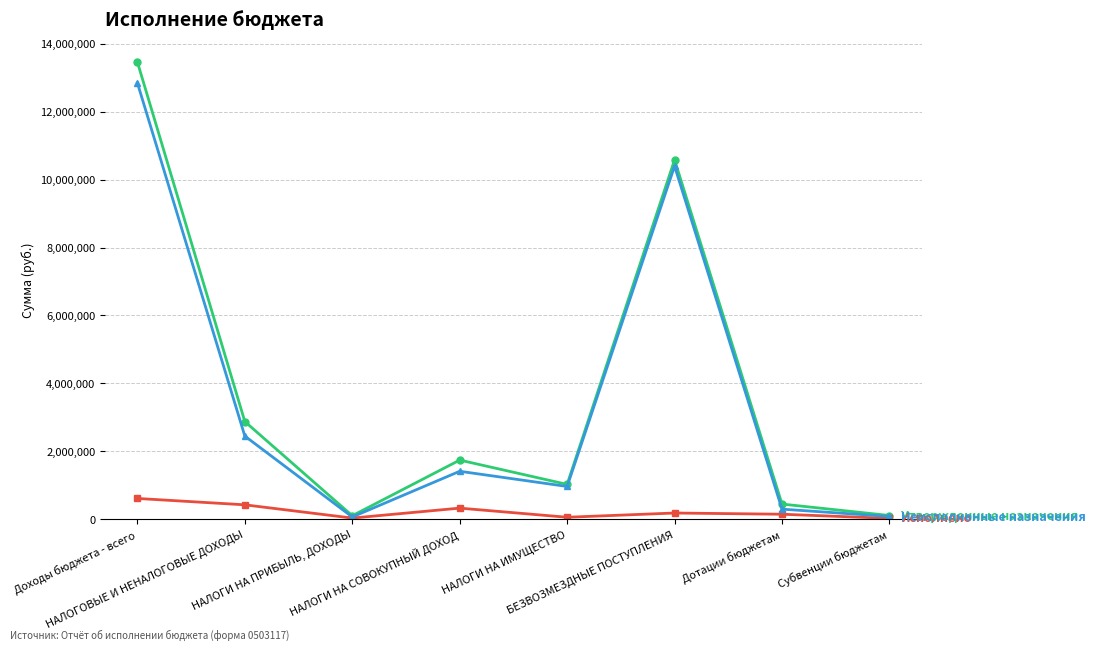

What position from the right is НАЛОГИ НА ИМУЩЕСТВО?

4